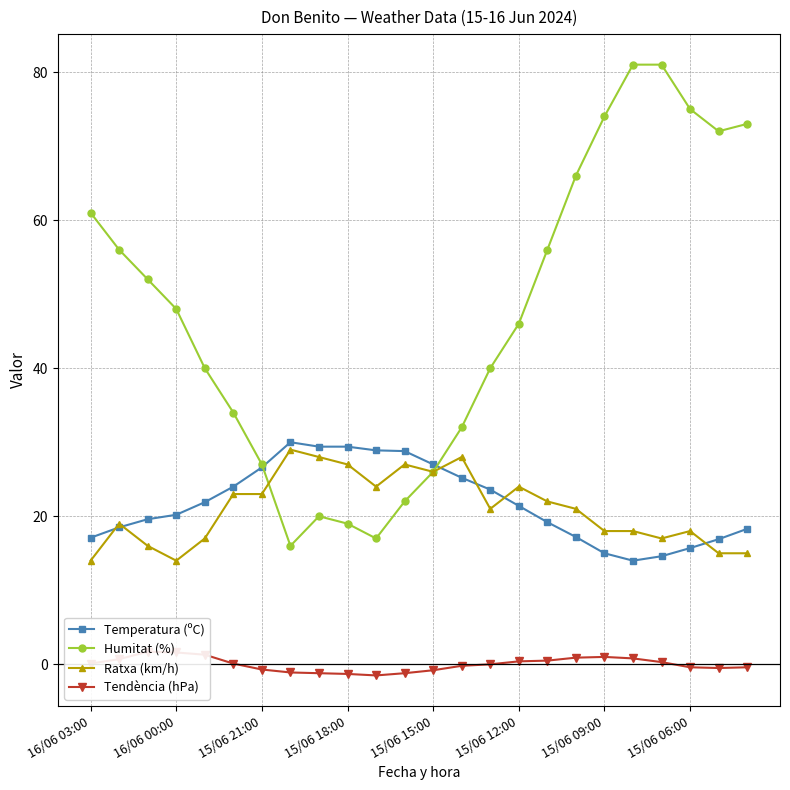

Is it true that Temperatura (ºC) equals 17.1 at 16/06 03:00?

True